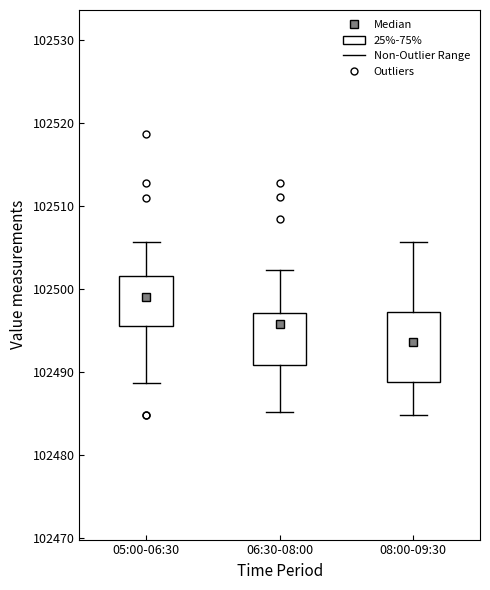

Where does the lower whisker of the box for 08:00-09:30 end on the y-axis? The values are not printed on the chart, so give them approximately, as read against the axis.

102485